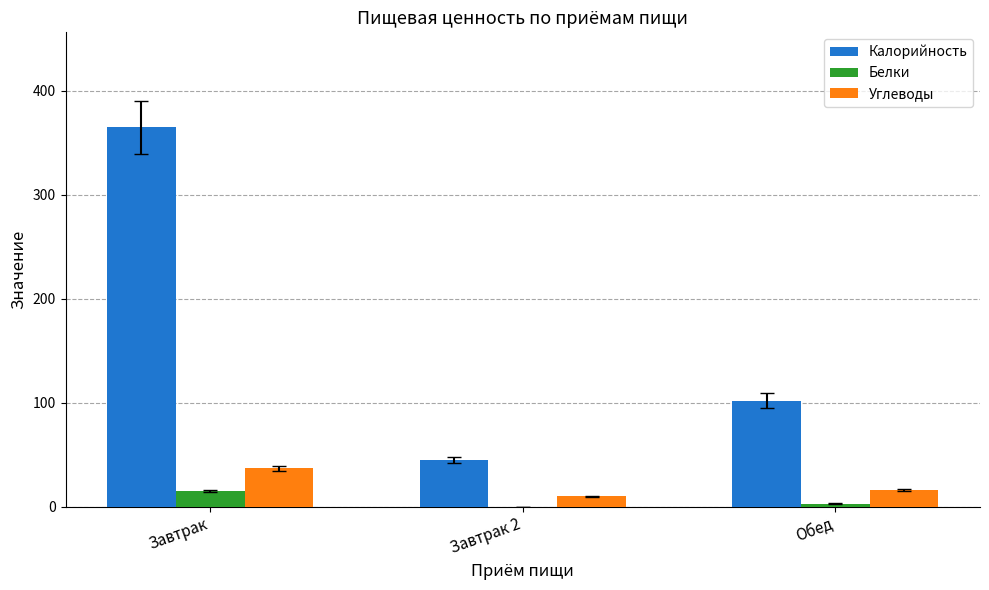

How many distinct data groups are displayed?

3